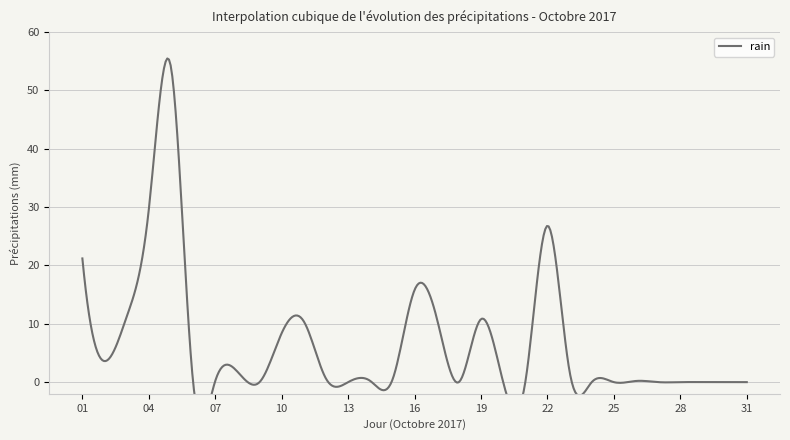

What is the difference between the second highest and minimum values?

29.6